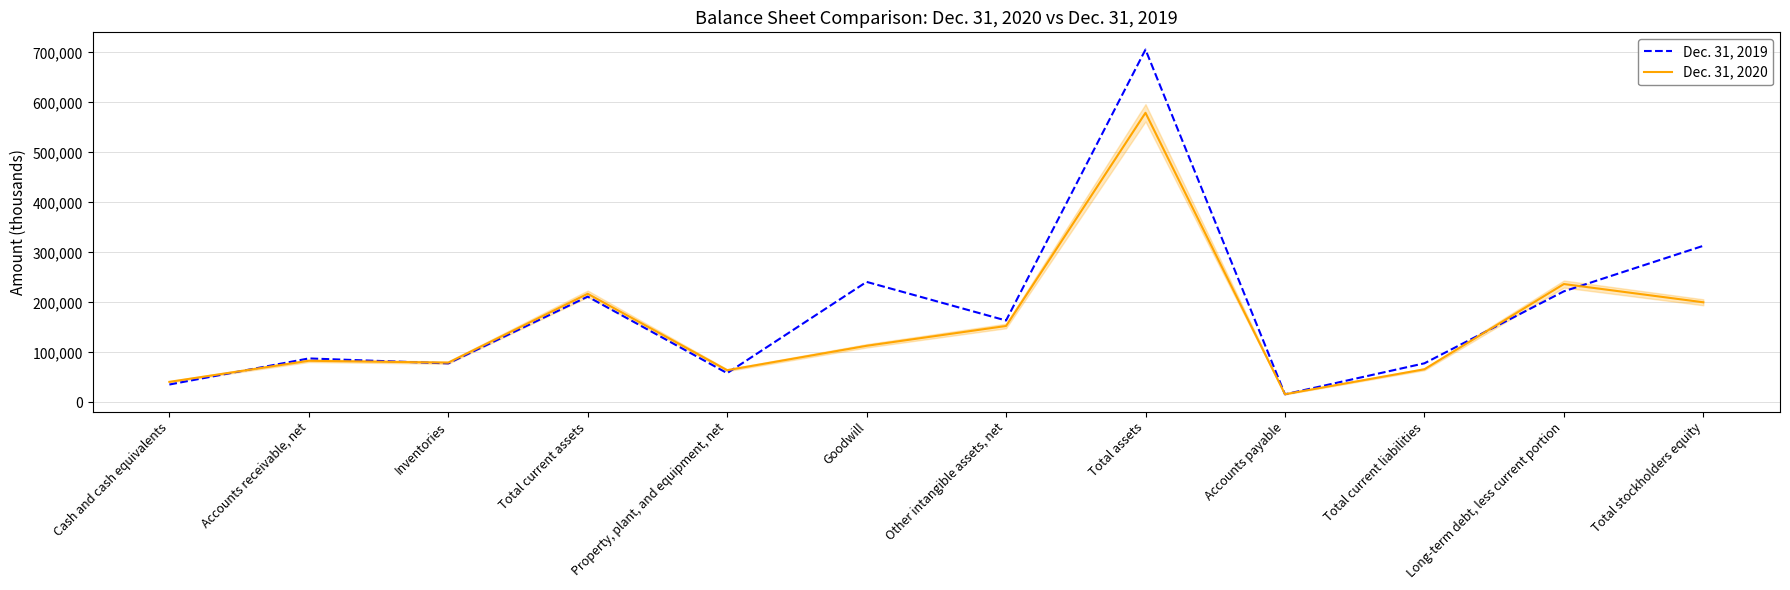

What is the spread (max minus min) of values at Total current liabilities?

11897